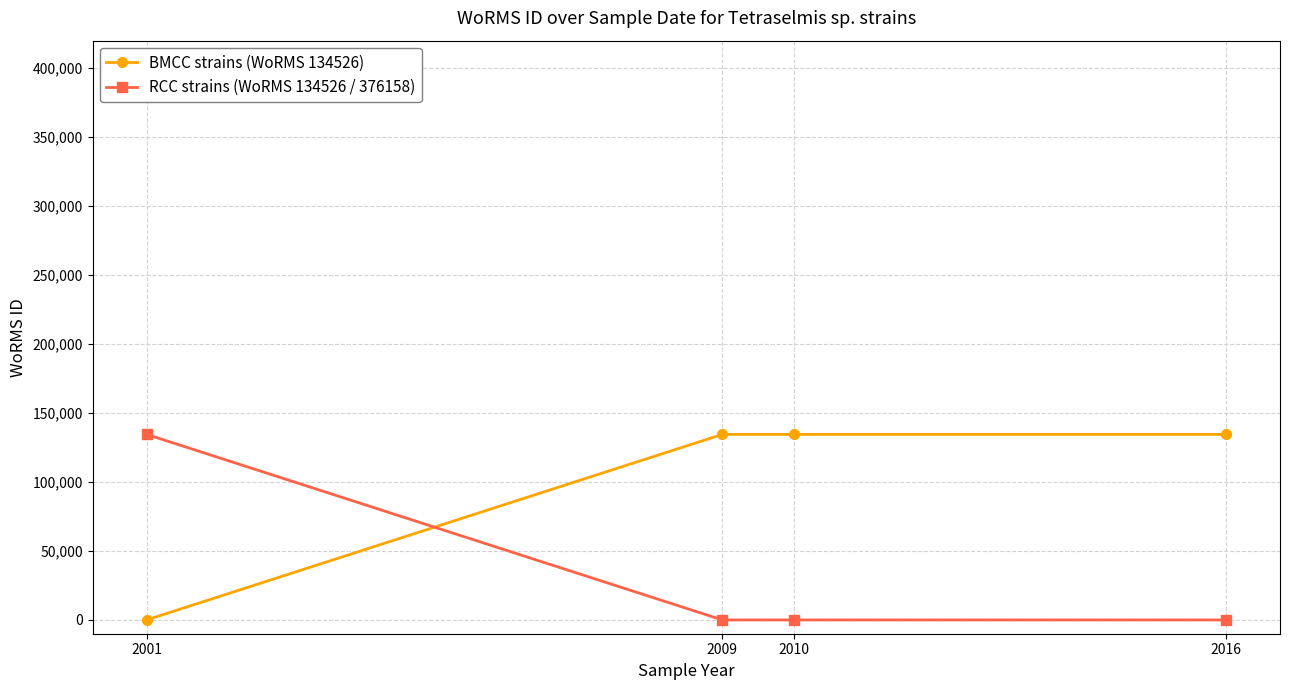

What is the difference between the highest and lowest values at 2009?

134526